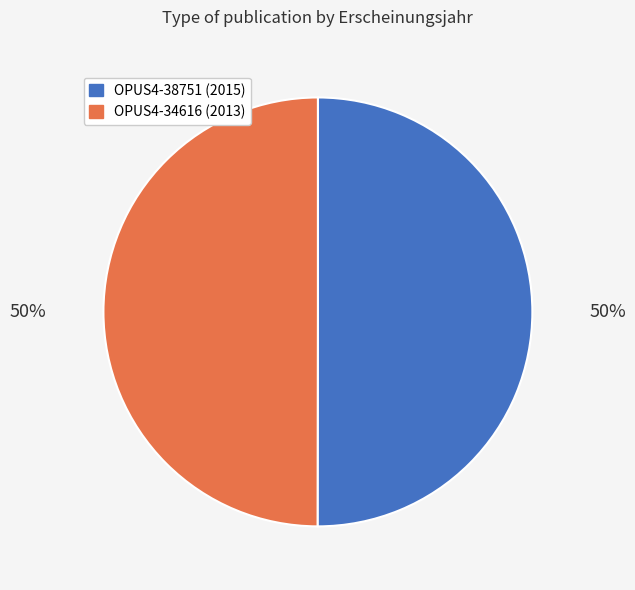

Is it true that OPUS4-34616 is 39% of the pie?

False